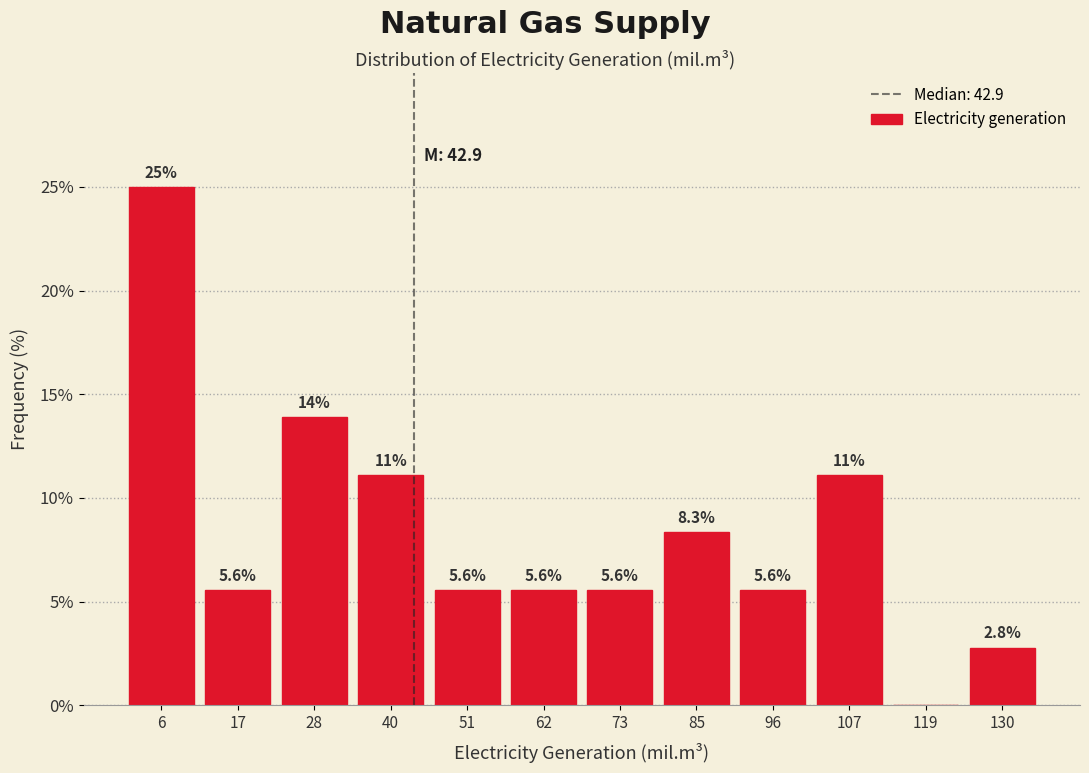

Which range on the x-axis has the tallest bar?

0 to 12